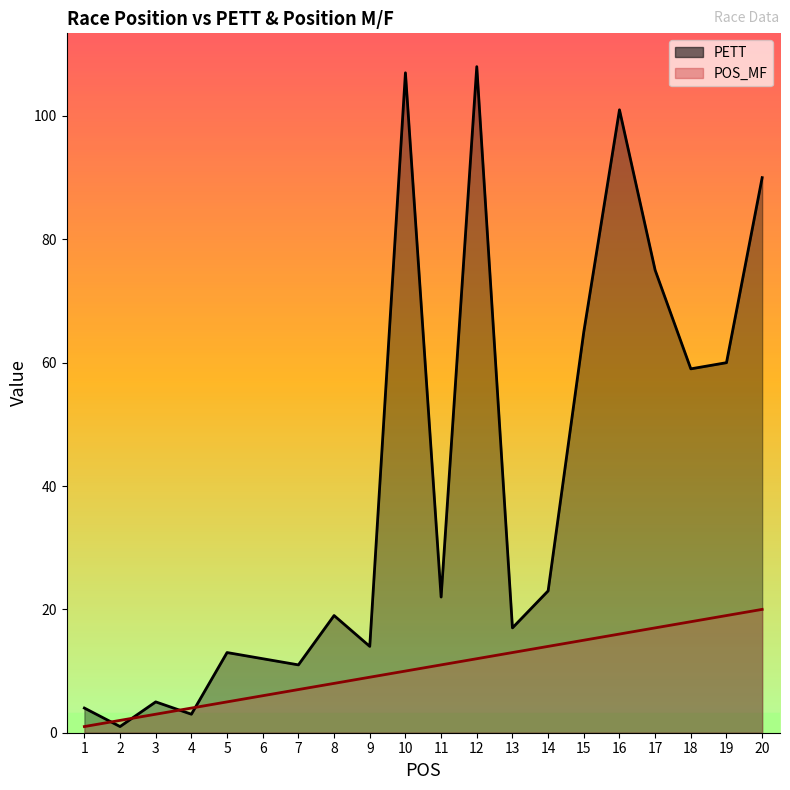

What is the average value of the PETT series?

40